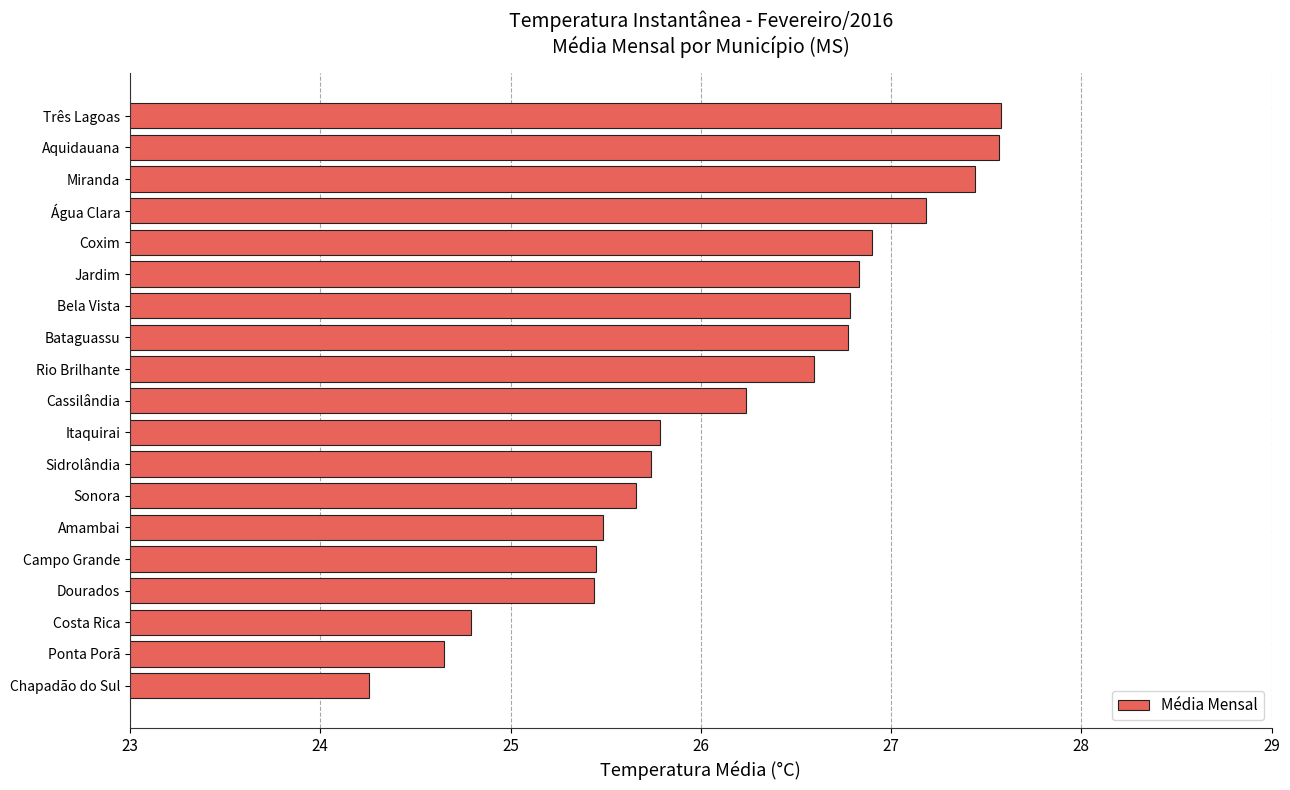

What is the smallest value displayed?

24.3